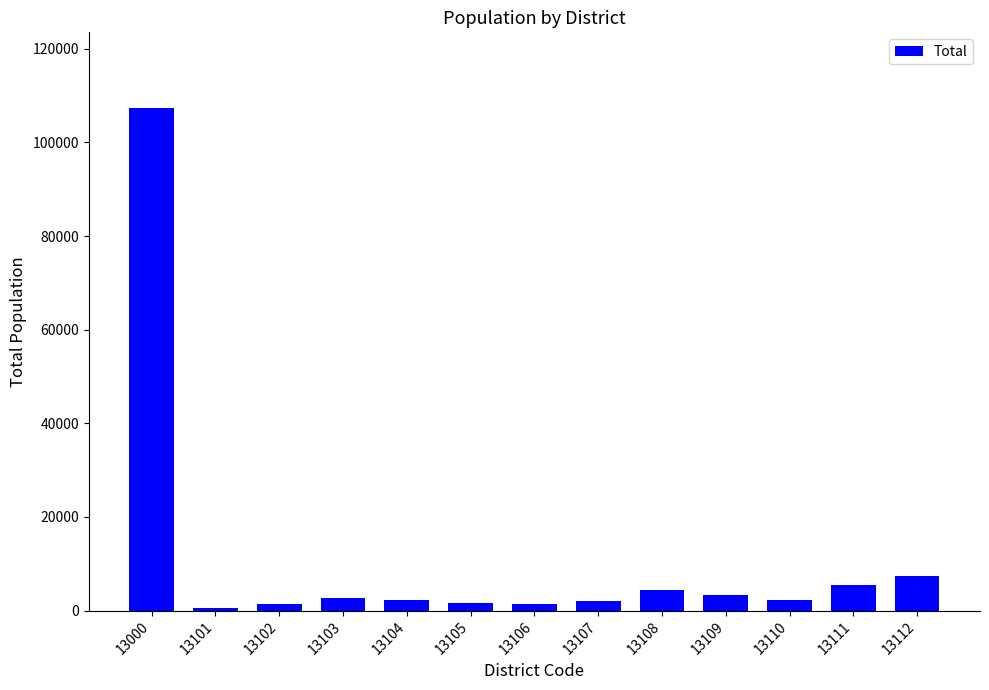

At which category does the chart reach its peak across all series?

13000